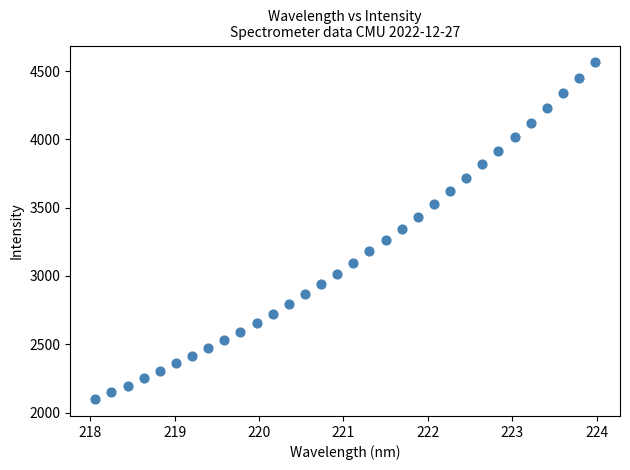

What is the range of Y values (max minus min)?

2465.6